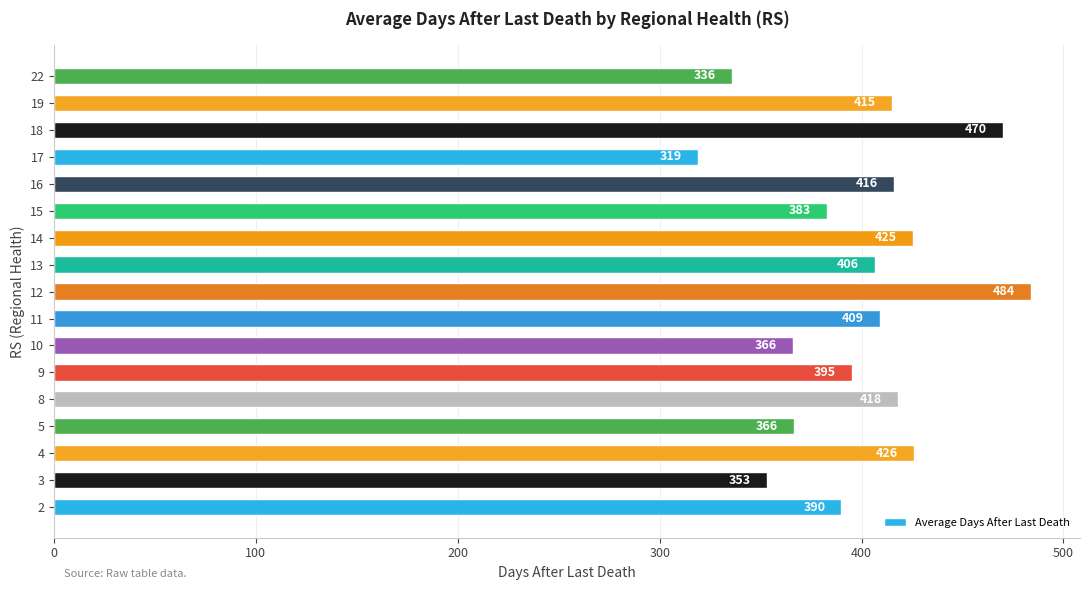

Does the chart contain any negative values?

No